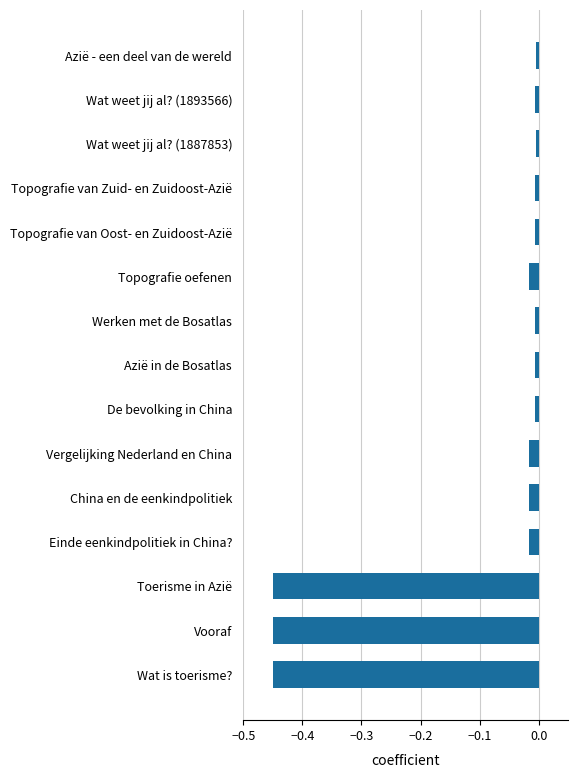

What is the label of the 7th bar from the bottom?

De bevolking in China